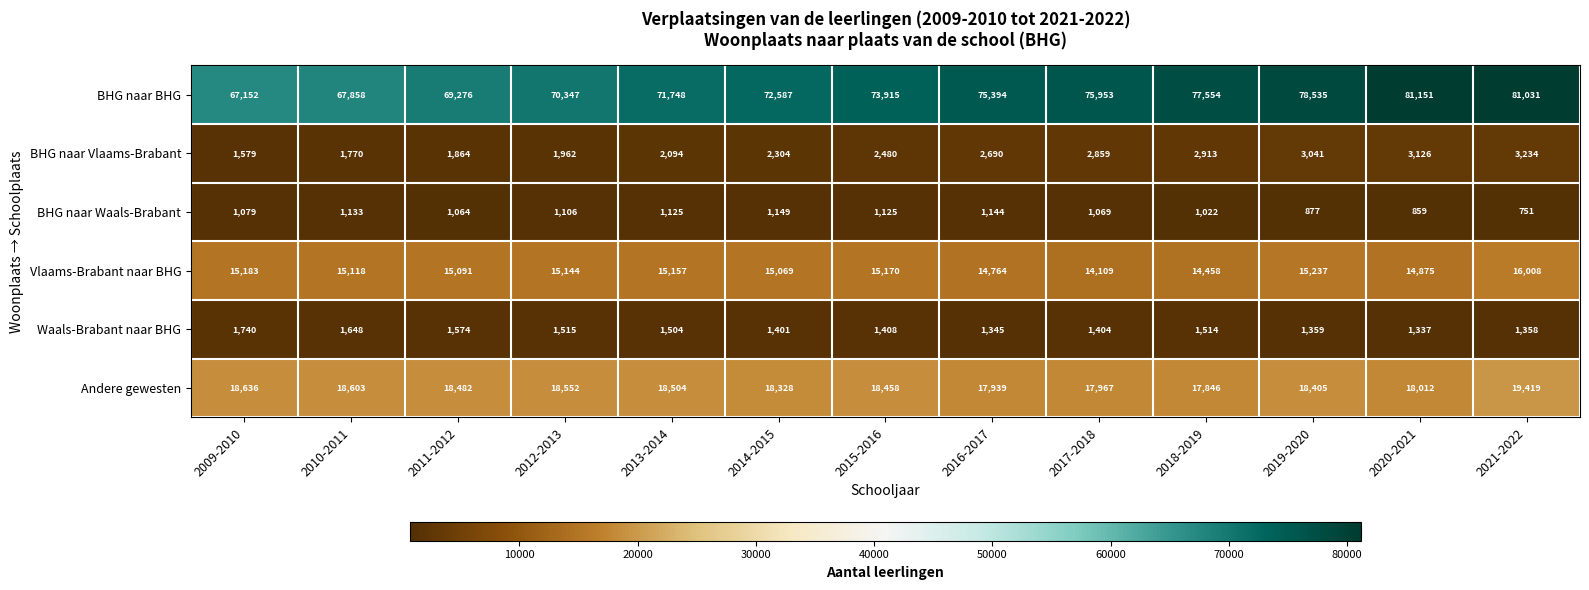

Is the value of Andere gewesten at 2009-2010 greater than the value of Vlaams-Brabant naar BHG at 2021-2022?

Yes